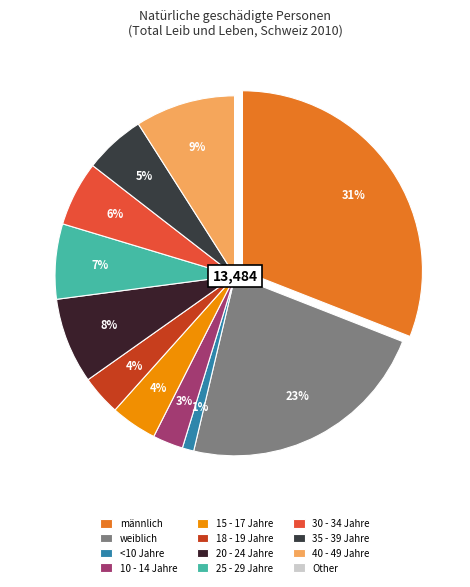

To the nearest percent, what is the difference between the 40 - 49 Jahre and männlich slice percentages?

22%